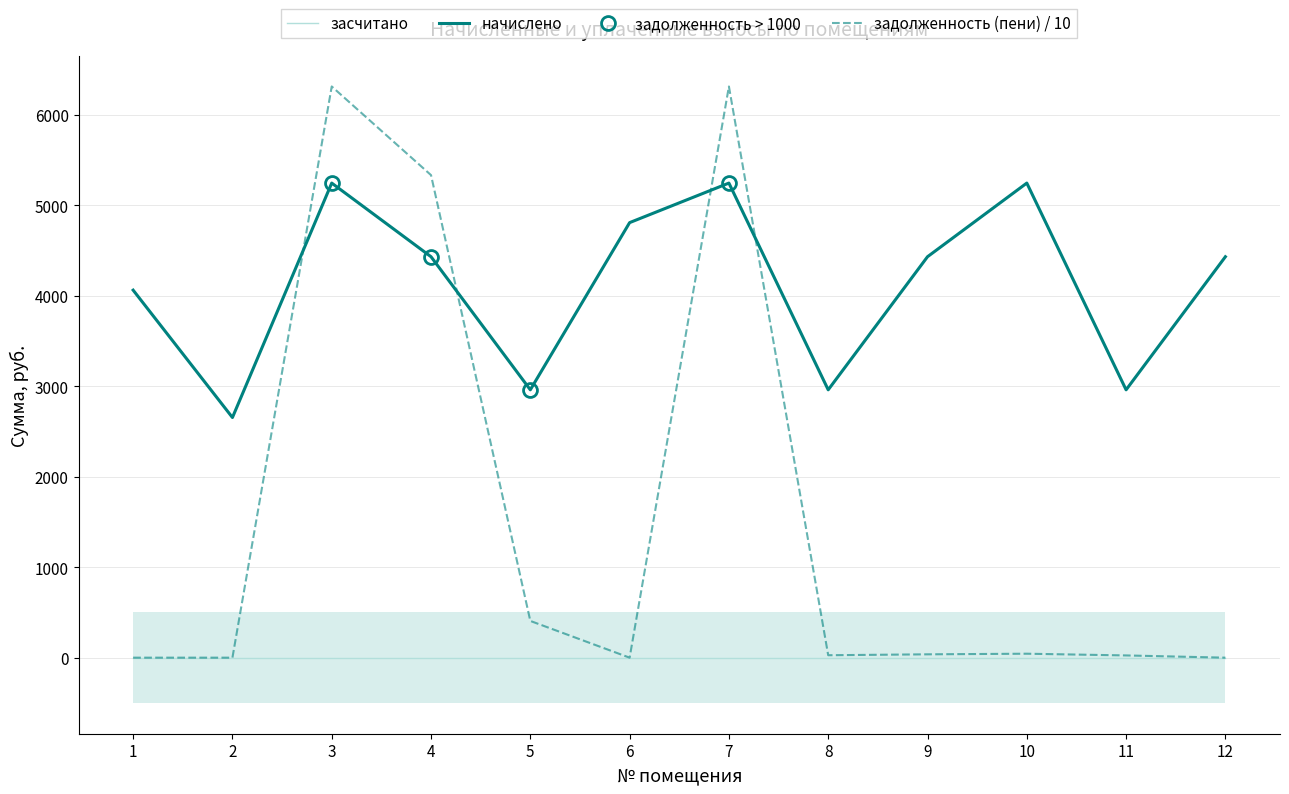

The value of начислено at 8 is 1672.4. True or false?

False